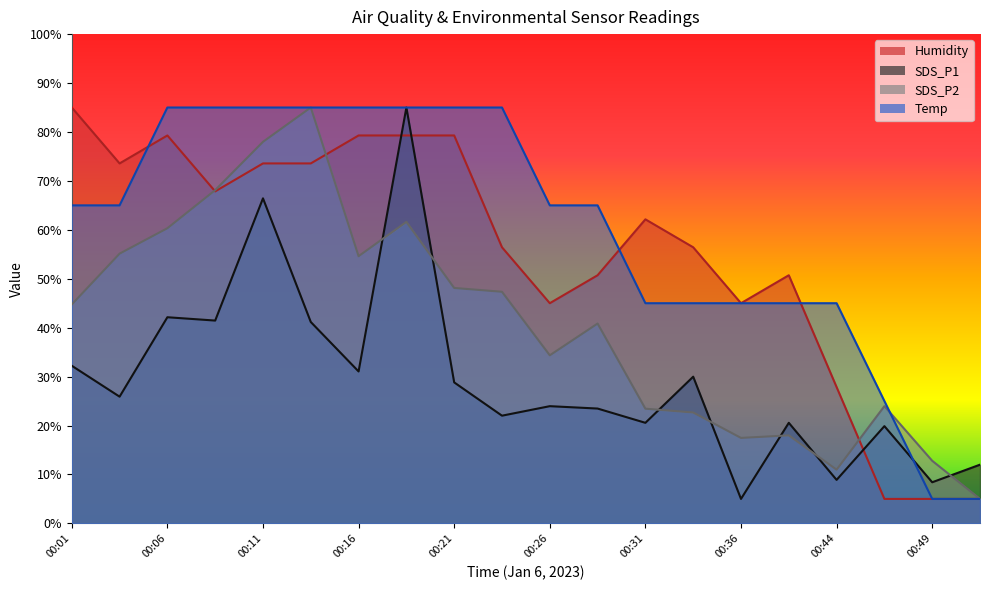

Where is Humidity nearest to the value 45?

00:26